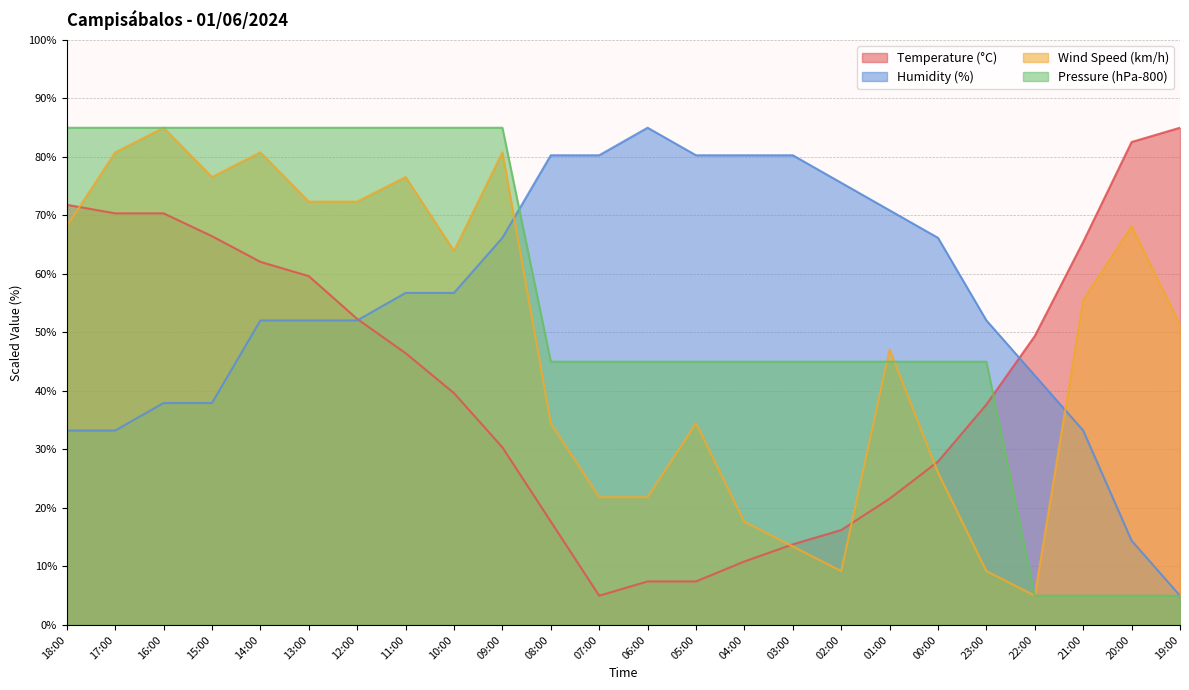

What is the label of the 4th point from the left?

15:00